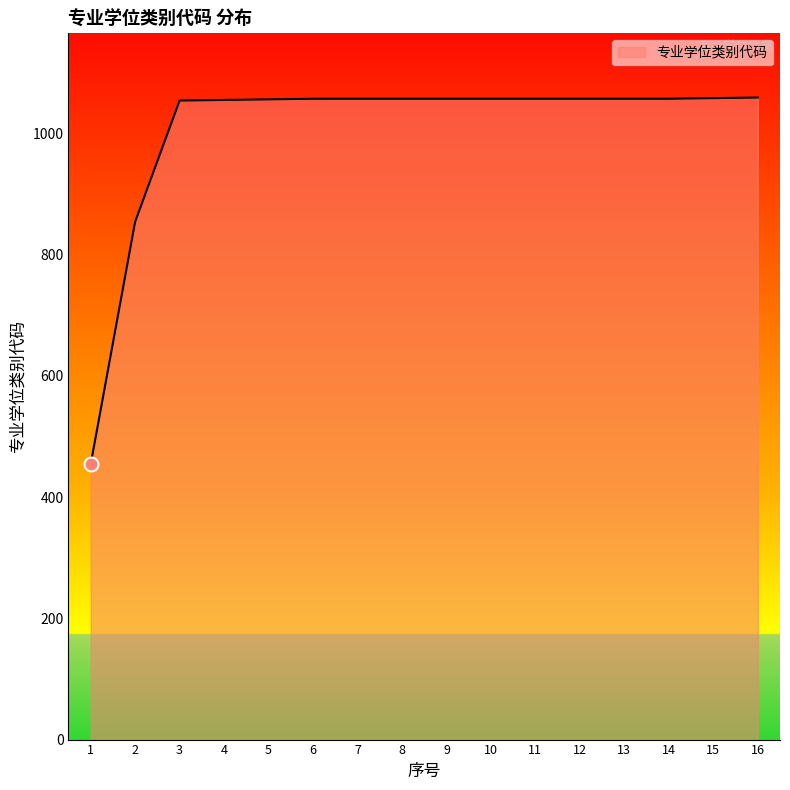

What is the difference between the maximum and minimum values?

605